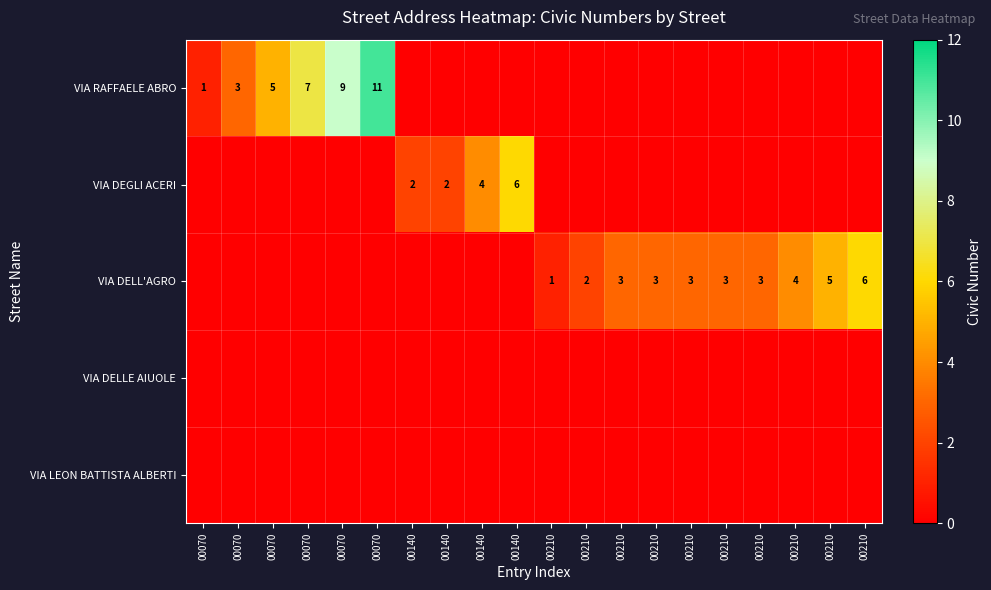

List the labels in order of VIA DELL'AGRO value, smallest first.

00070, 00070, 00070, 00070, 00070, 00070, 00140, 00140, 00140, 00140, 00210, 00210, 00210, 00210, 00210, 00210, 00210, 00210, 00210, 00210